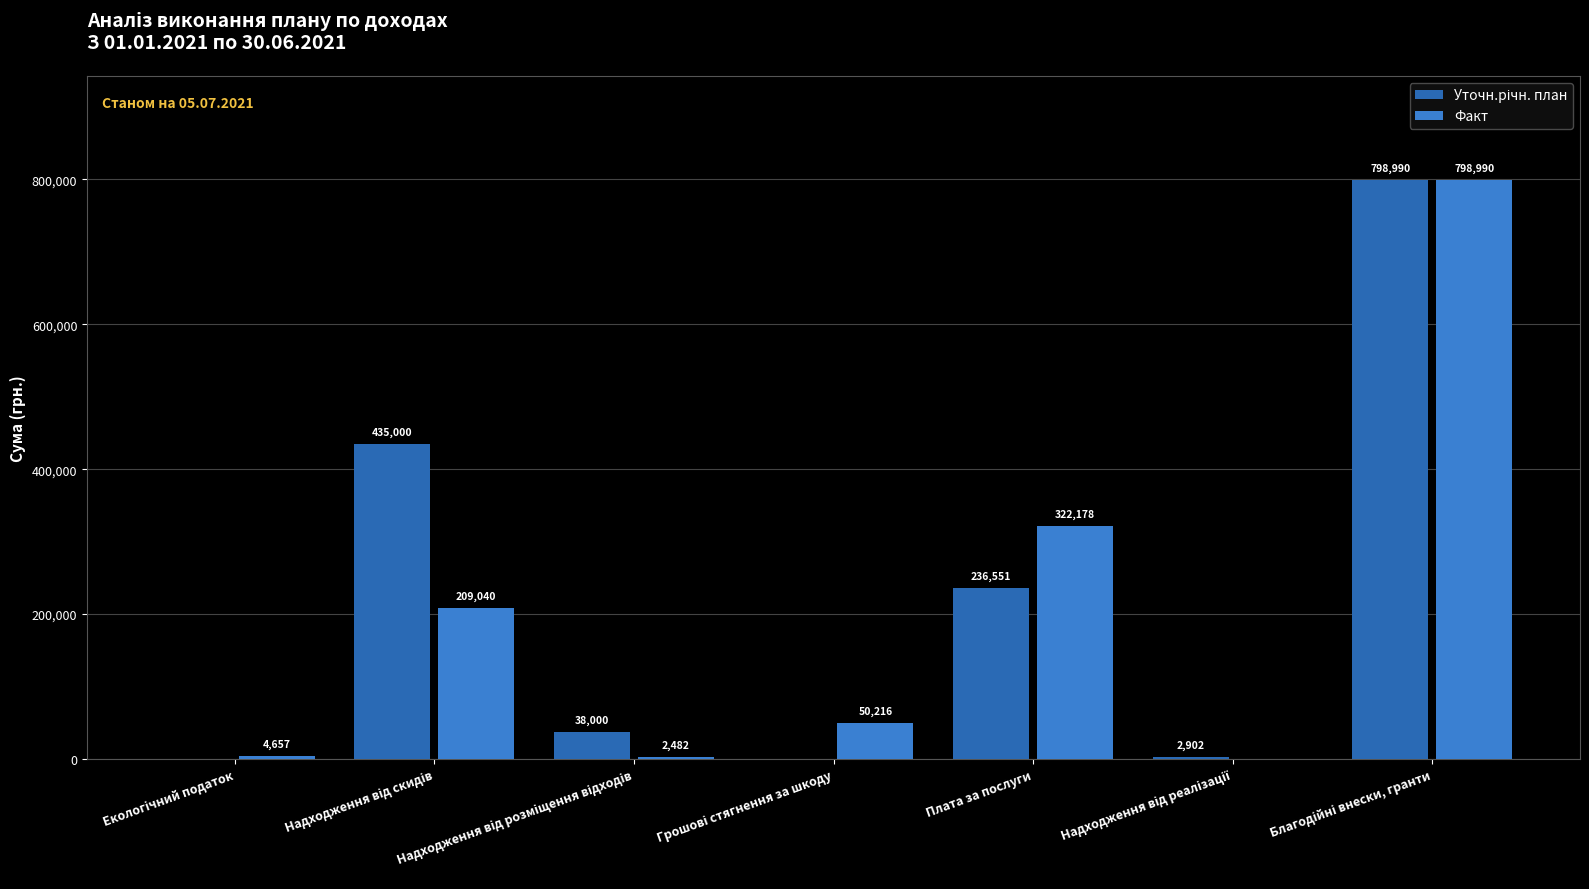

At which category is the sum across all series the highest?

Благодійні внески, гранти